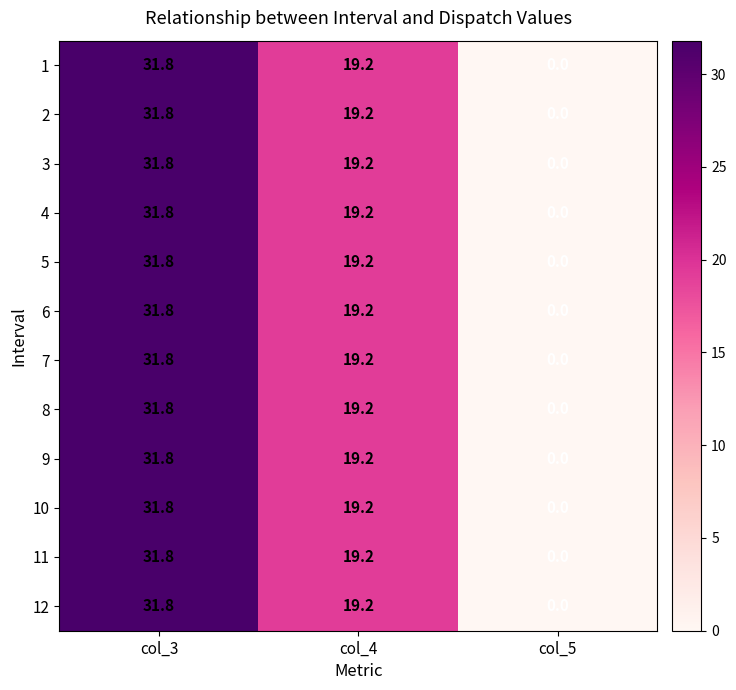

Is the value of 9 at col_4 greater than the value of 2 at col_5?

Yes